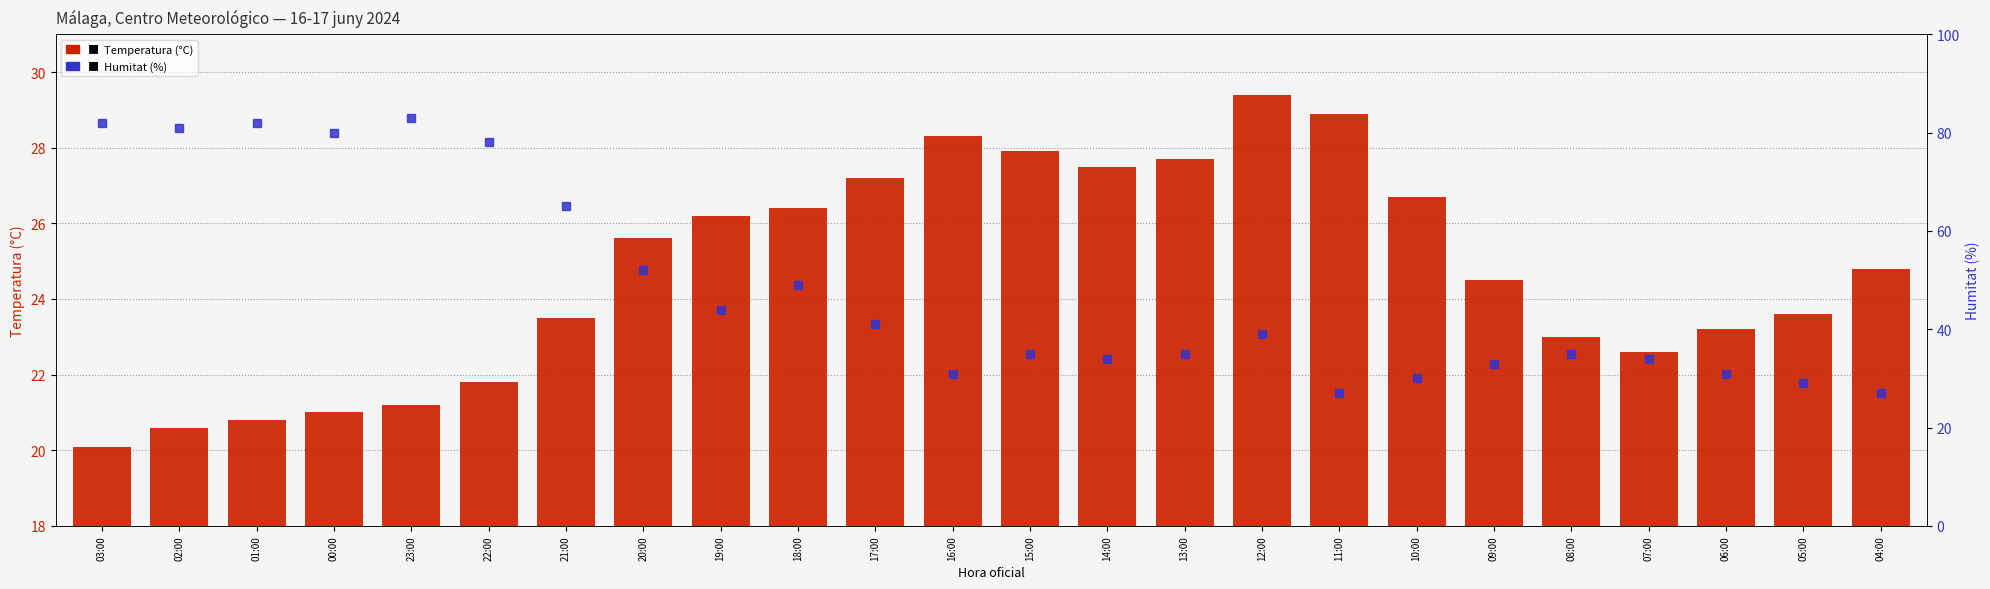

What is the difference between the maximum and minimum values in the Temperatura (°C) series?

9.3